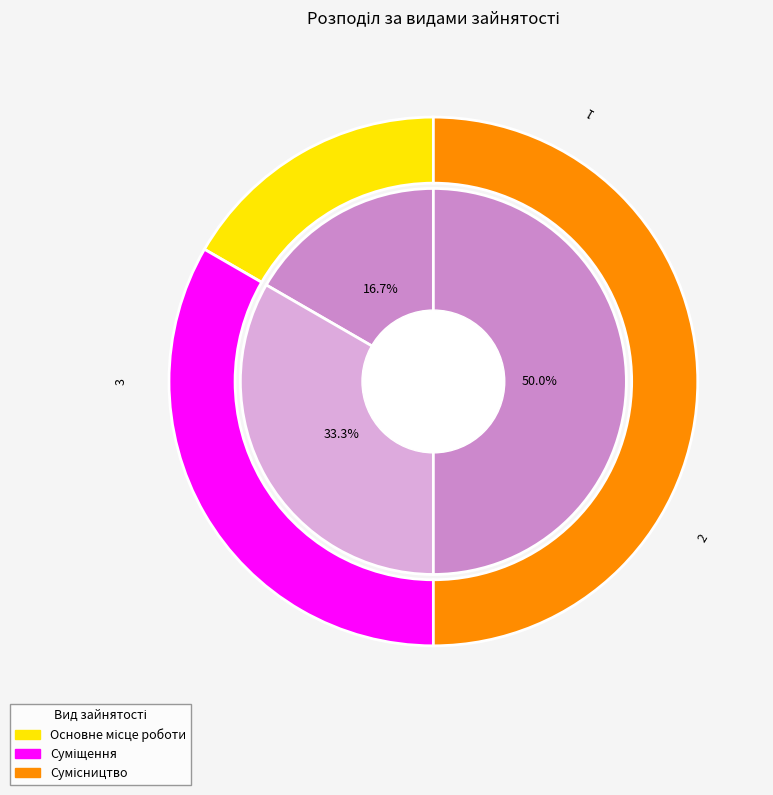

Count the number of slices in the pie.

3